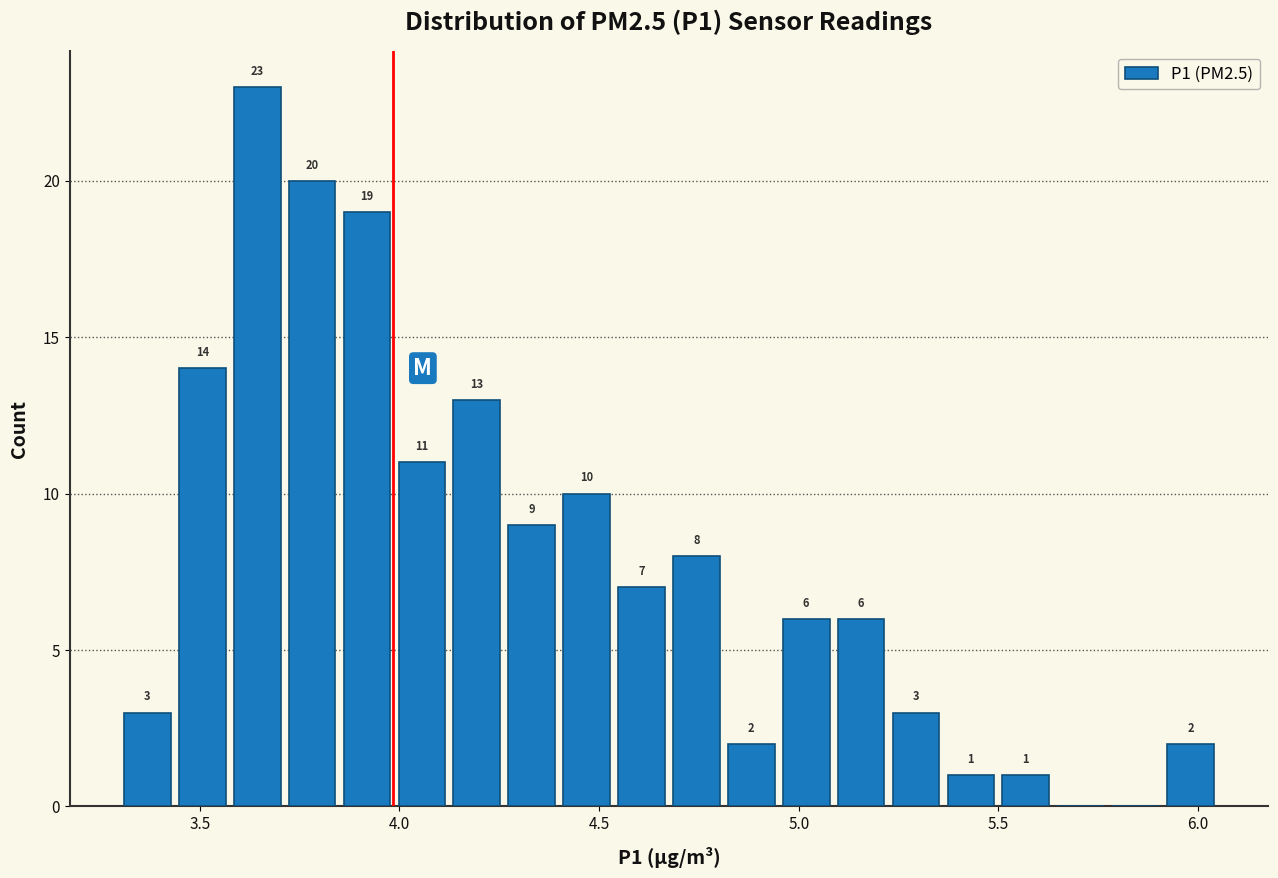

Around what value on the x-axis is the tallest bar? Give the approximate position of its centre, as read against the axis.

3.65